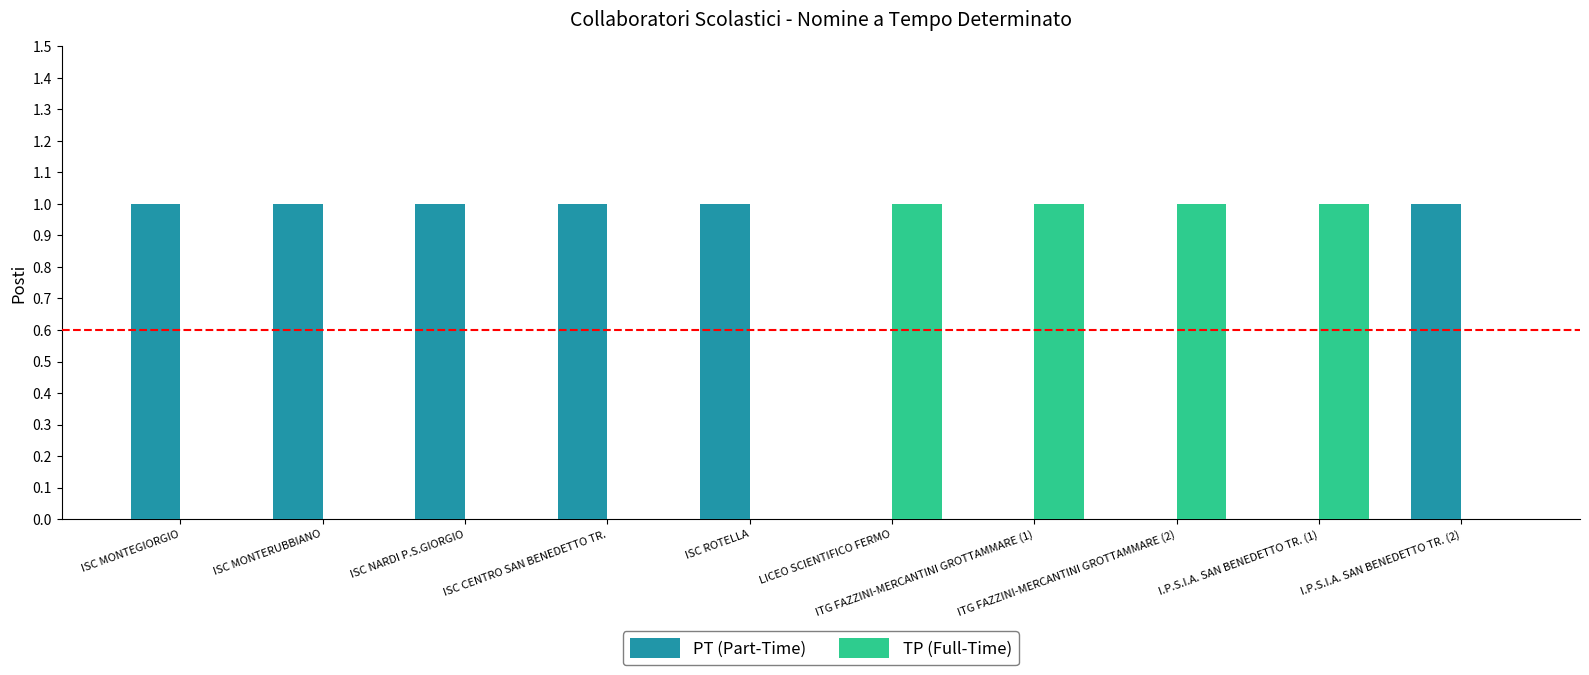

What are all the series names shown in the legend?

PT (Part-Time), TP (Full-Time)